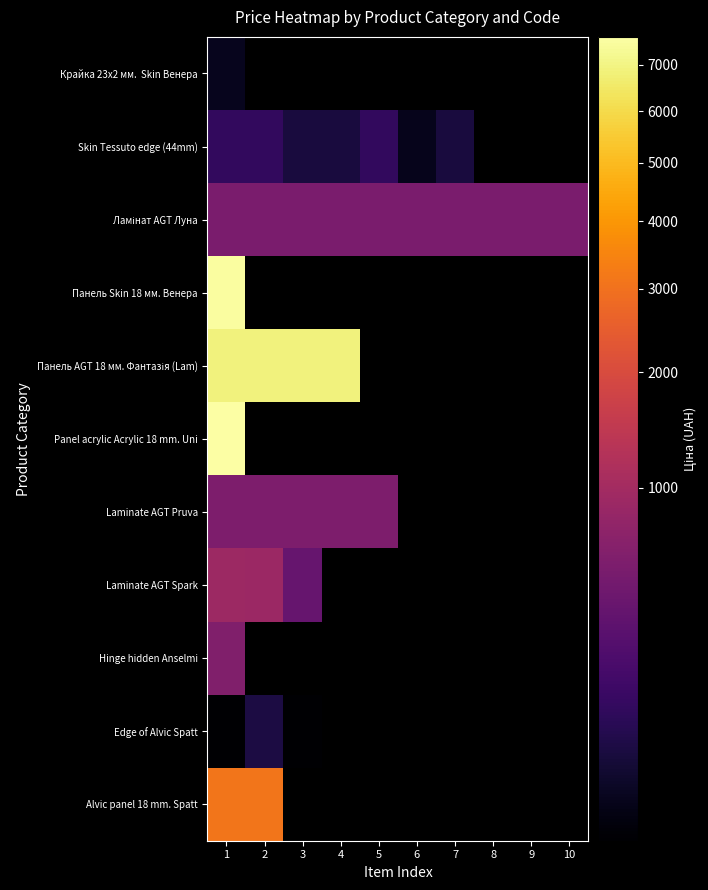

At which category is the sum across all series the highest?

1